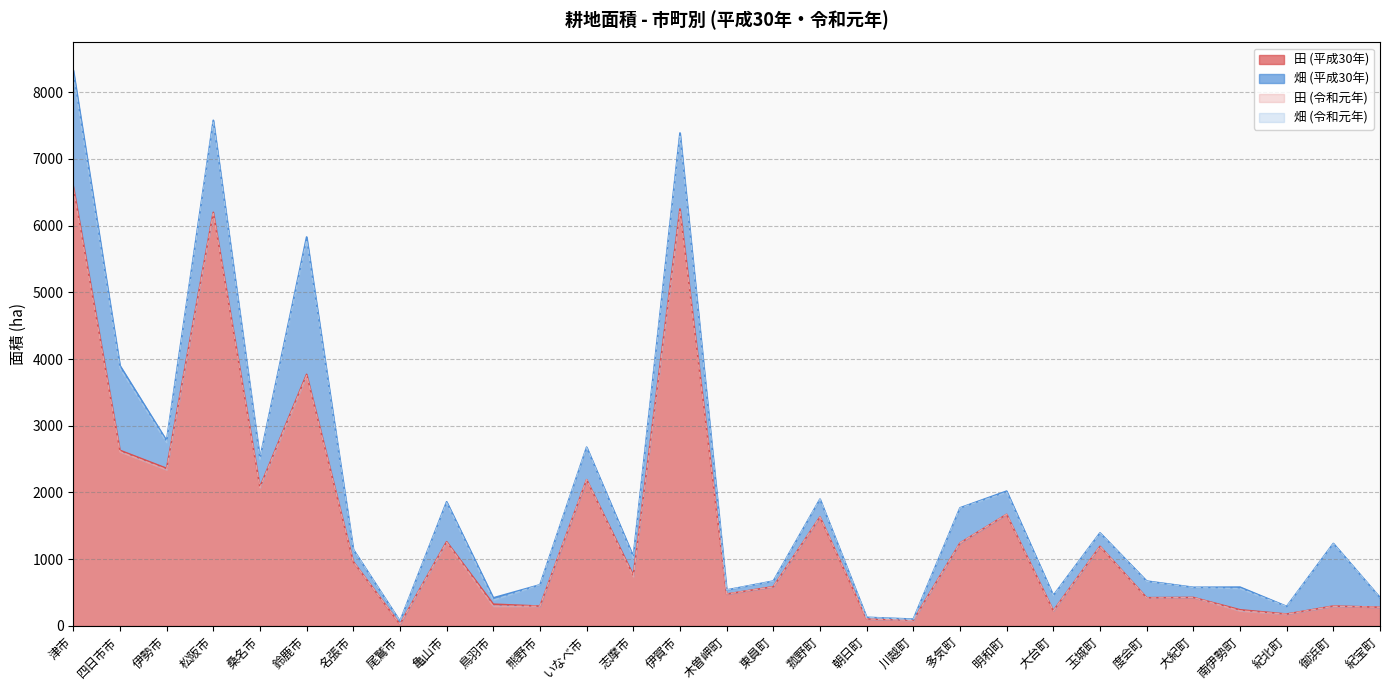

What is the label of the 12th point from the right?

朝日町